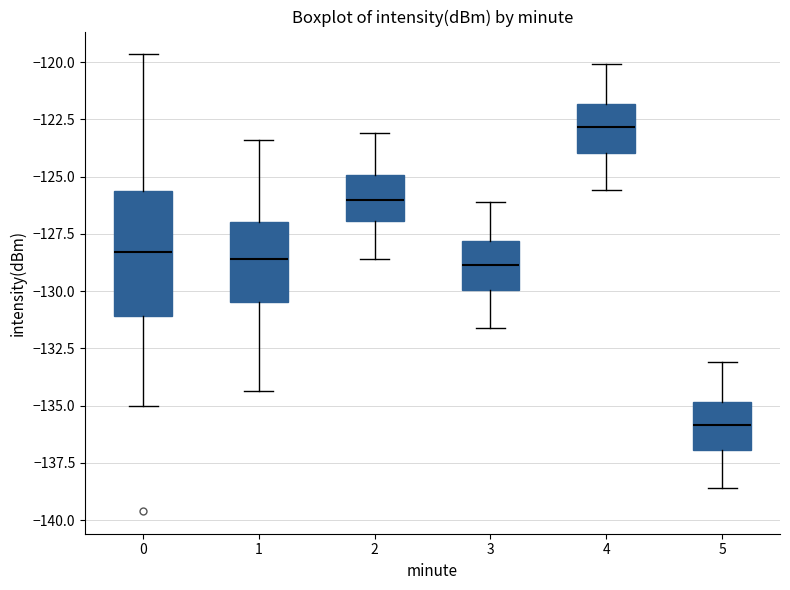

Reading left to right, transcribe this box plot: for each box, give where its median line is, the range the box spans, and where its two whiskers end, as read against the y-axis. The values are not printed on the chart, so give them approximately, as read against the axis.

0: median -128.5, box -131.0 to -125.5, whiskers -135.0 to -119.5
1: median -128.5, box -130.5 to -127.0, whiskers -134.5 to -123.5
2: median -126.0, box -127.0 to -125.0, whiskers -128.5 to -123.0
3: median -129.0, box -130.0 to -128.0, whiskers -131.5 to -126.0
4: median -123.0, box -124.0 to -122.0, whiskers -125.5 to -120.0
5: median -136.0, box -137.0 to -135.0, whiskers -138.5 to -133.0